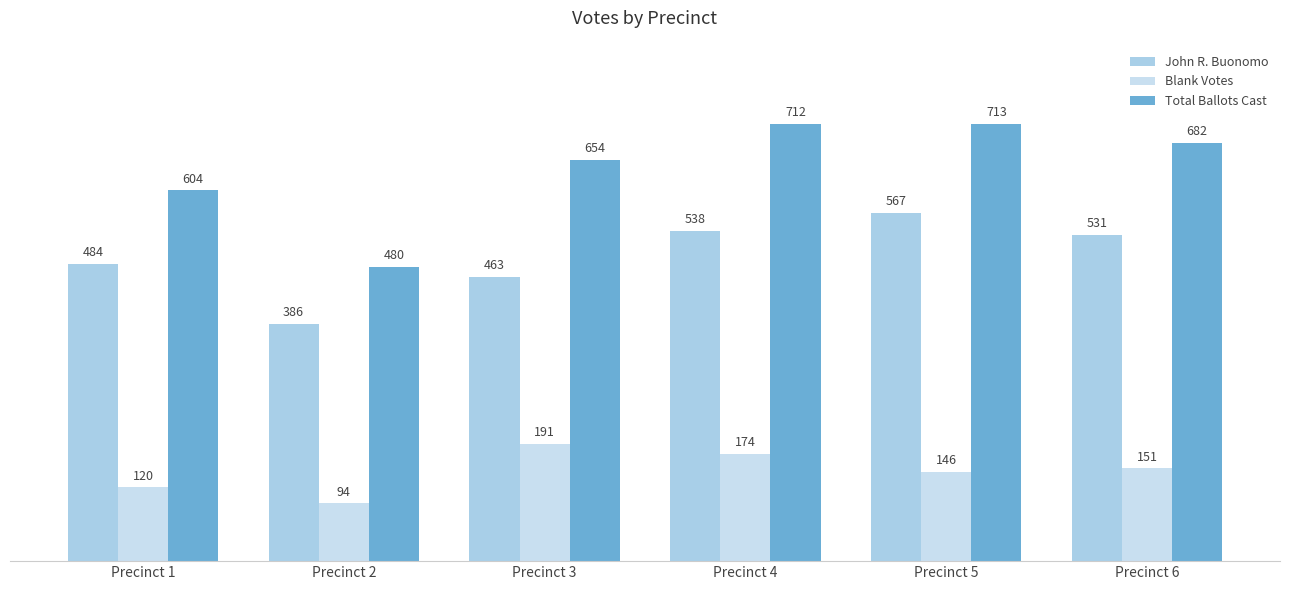

What is the difference between the second highest and second lowest values in the Blank Votes series?

54